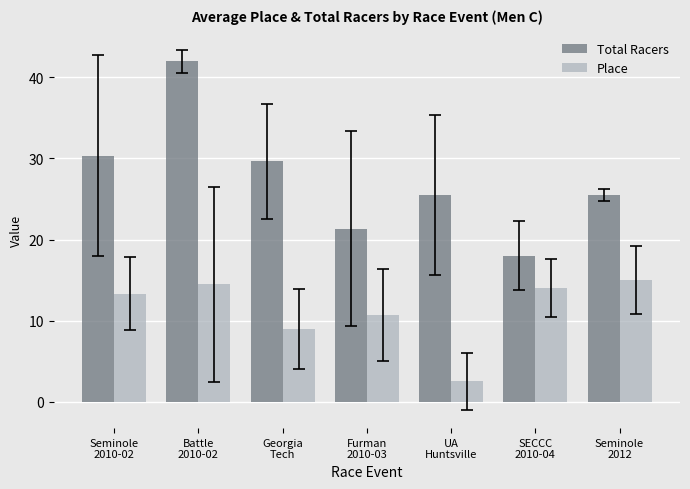

Are the bars grouped side by side (vs. stacked)?

Yes